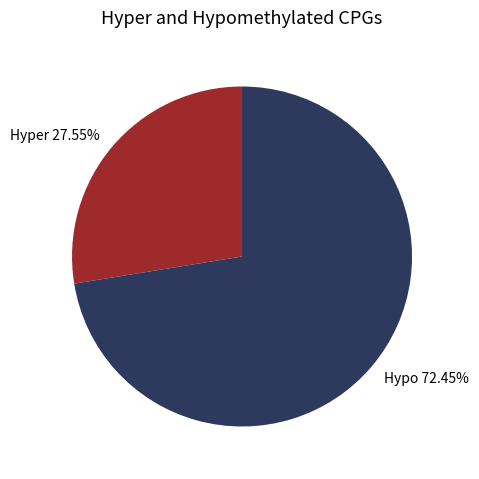

Which category has the smallest portion of the pie?

Hyper 27.55%